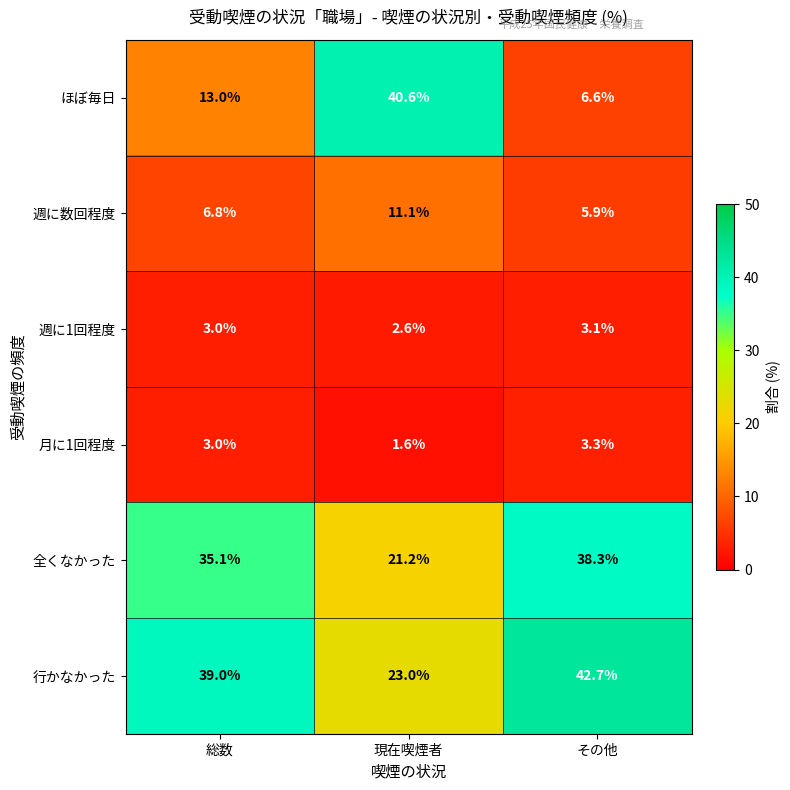

What is the approximate value of 週に1回程度 at 現在喫煙者?

2.6